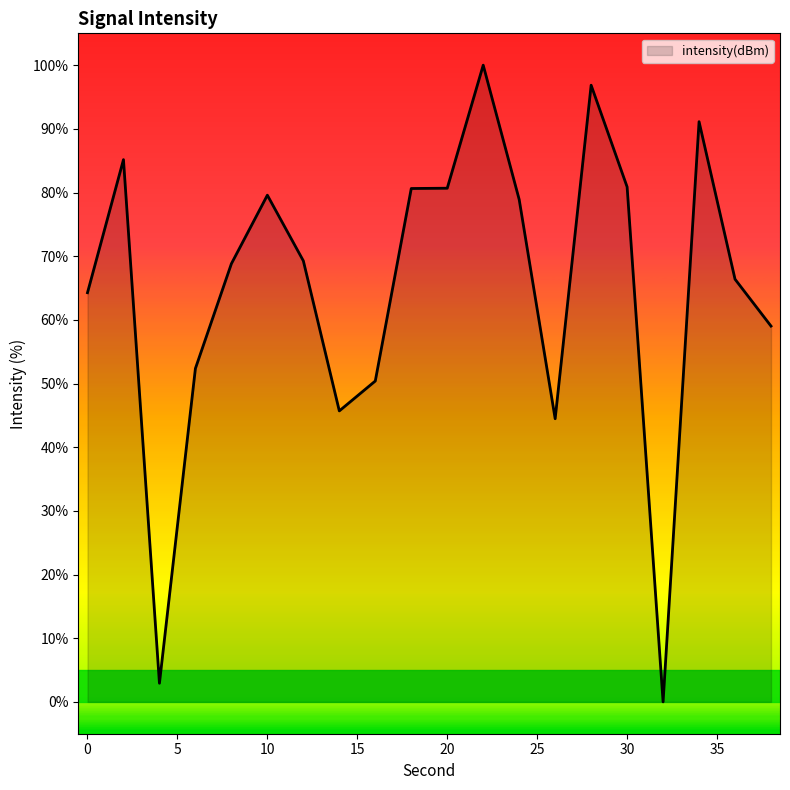

What is the difference between the maximum and minimum values?

100.0